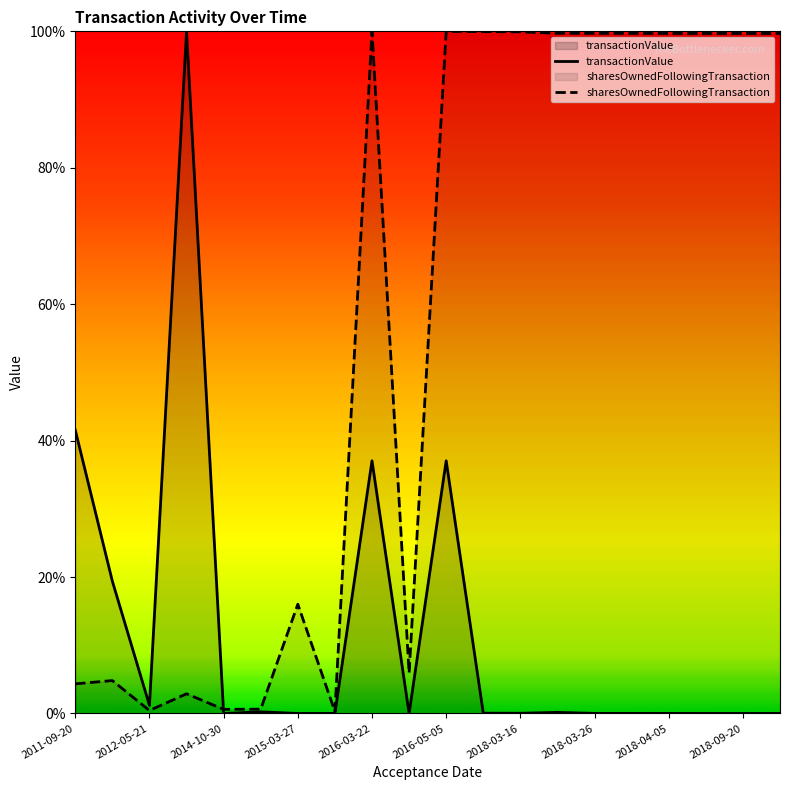

What is the total value across all series at 2018-09-20?

99.7